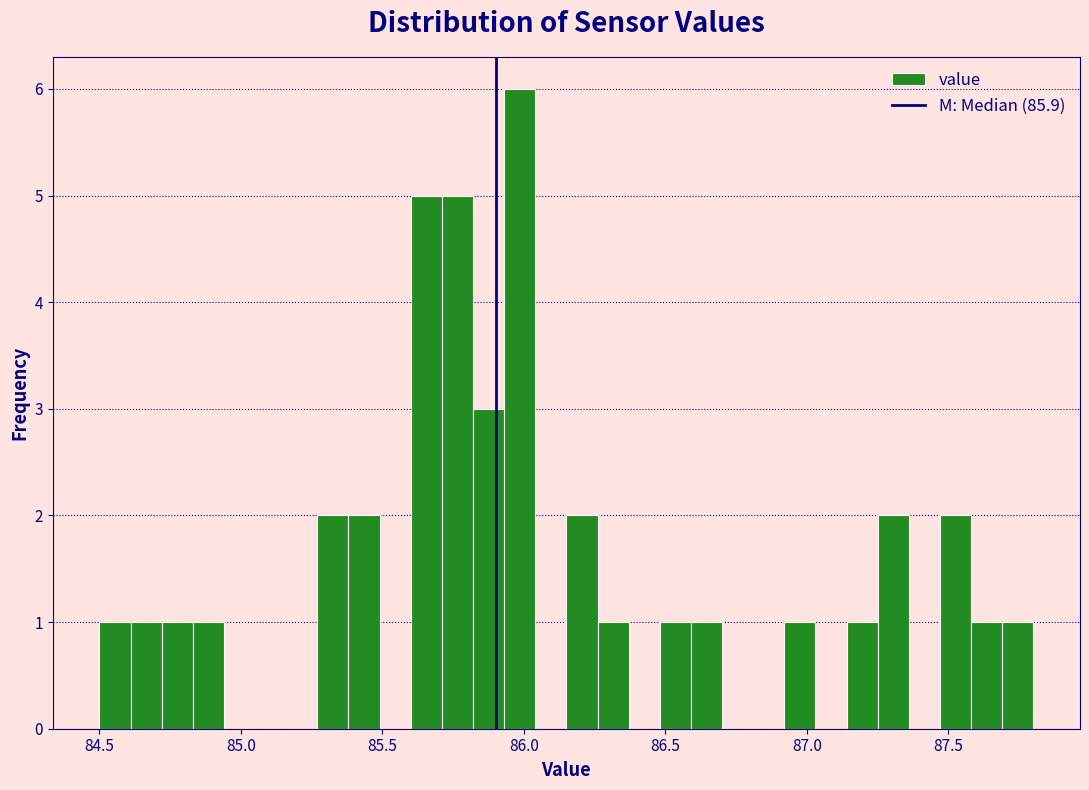

Around what value on the x-axis is the tallest bar? Give the approximate position of its centre, as read against the axis.

86.00